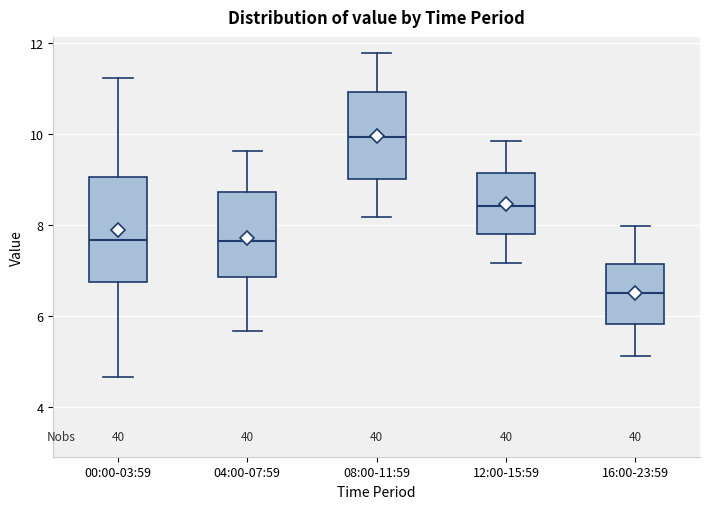

Which box is the tallest, from its lower edge to its upper edge?

00:00-03:59